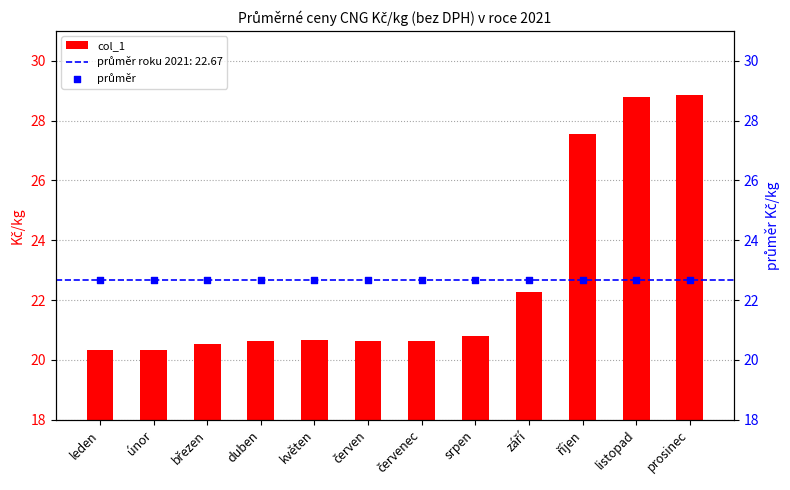

Which series has the largest total across all categories?

col_1